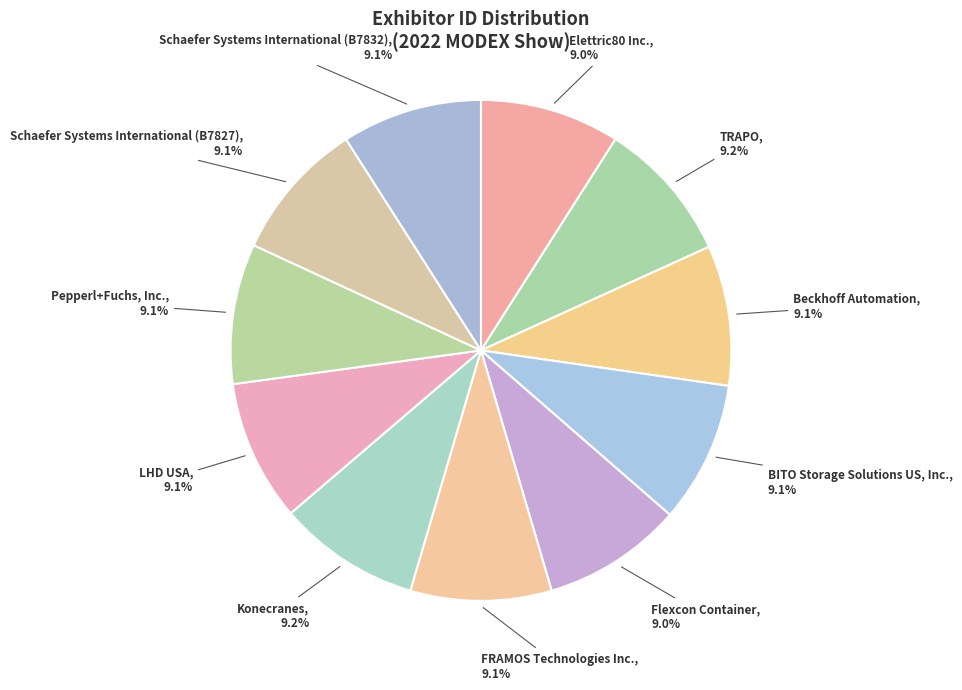

What is the ratio of the value at LHD USA to the value at Elettric80 Inc.?

1.0